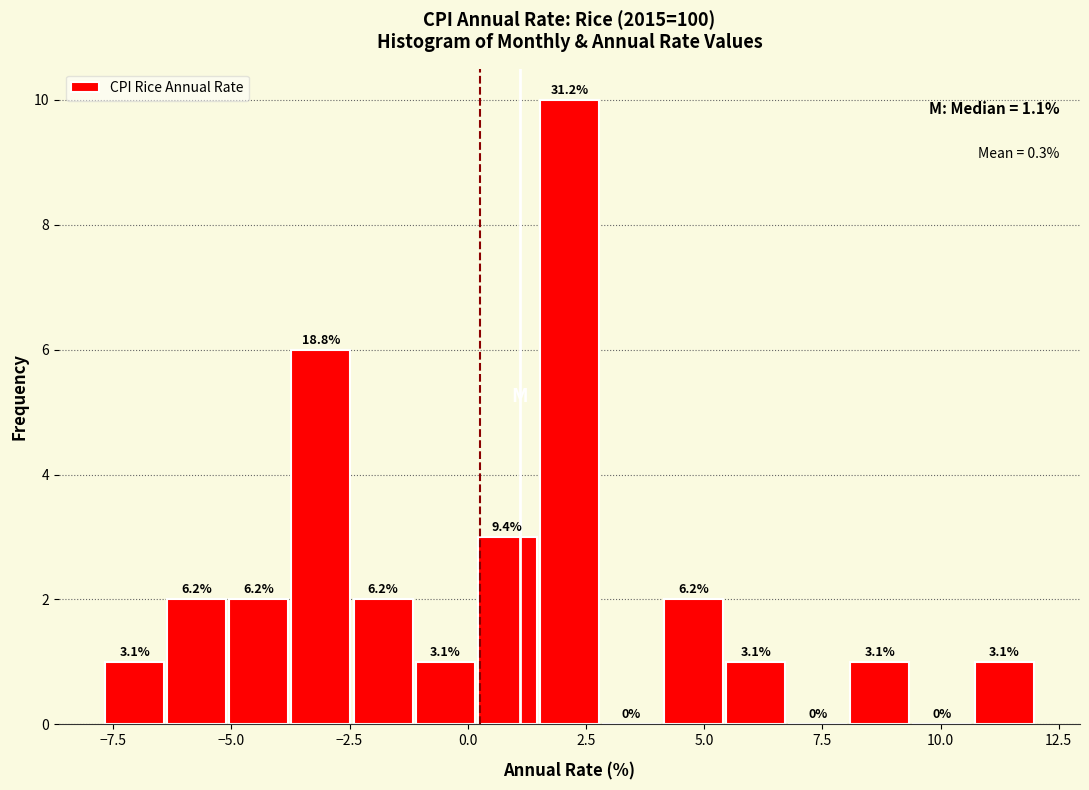

Read against the x-axis, roughly where is the centre of the tallest bar?

2.0